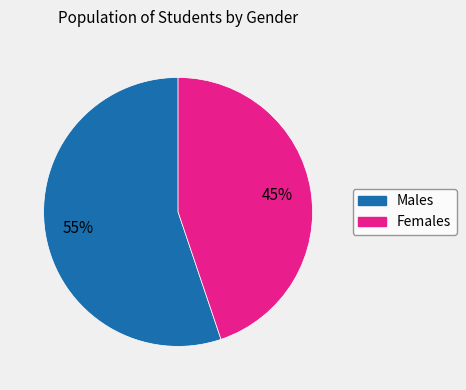

Is there a majority slice in this chart?

Yes